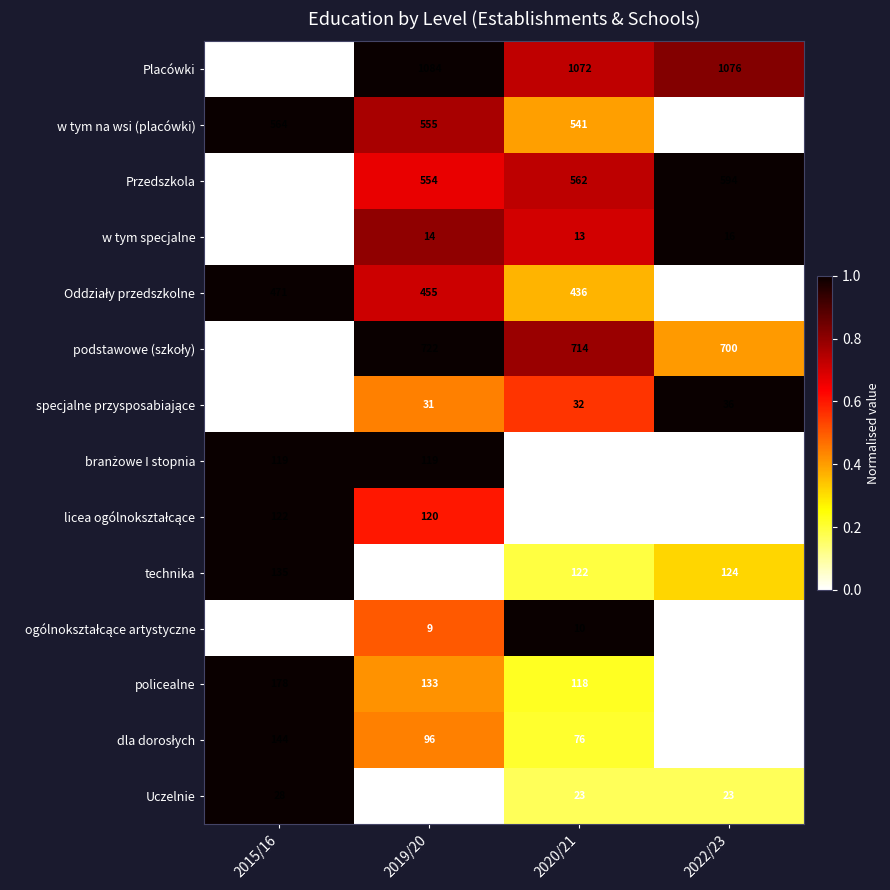

What is the spread (max minus min) of values at 2020/21?

1062